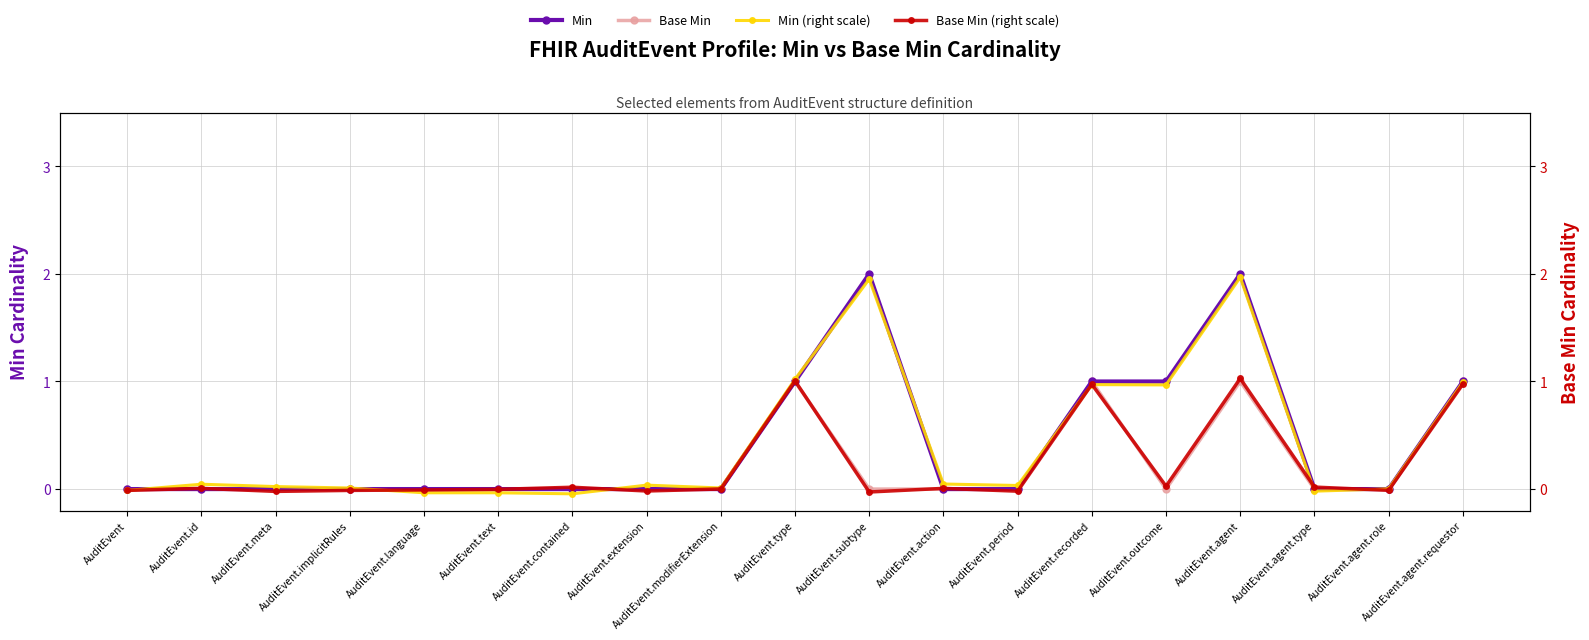

How many lines are shown in the chart?

4